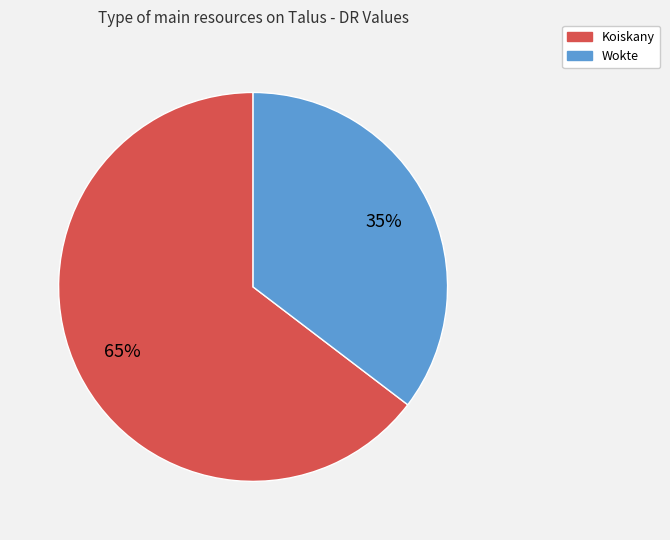

Which has a higher value, Wokte or Koiskany?

Koiskany